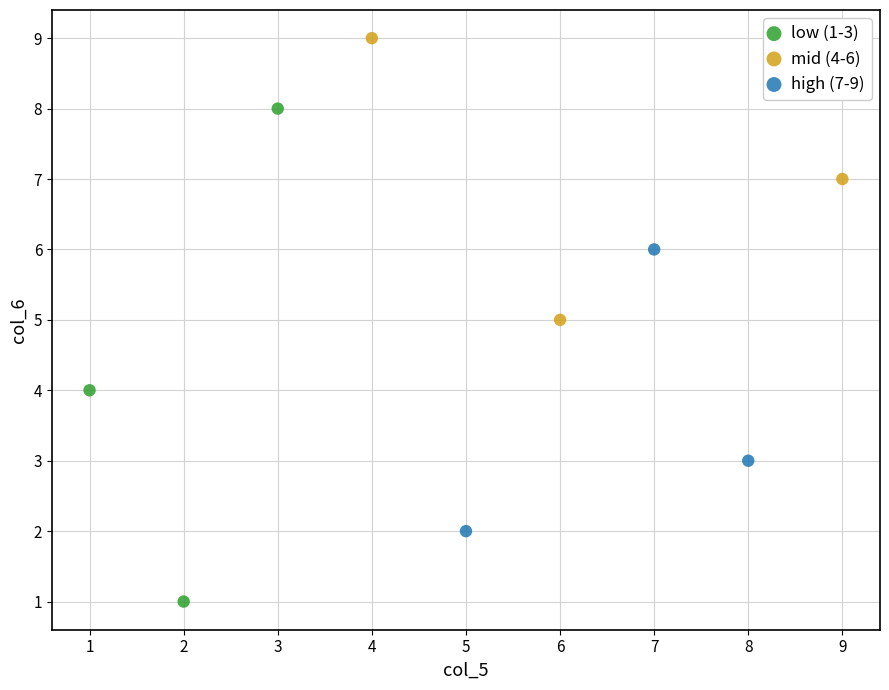

Which series reaches the minimum Y coordinate?

low (1-3)